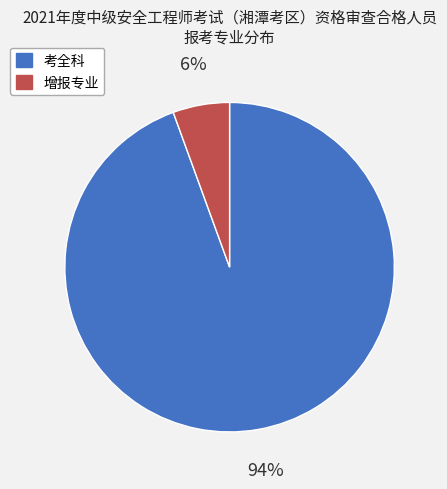

To the nearest percent, what is the average slice percentage?

50%